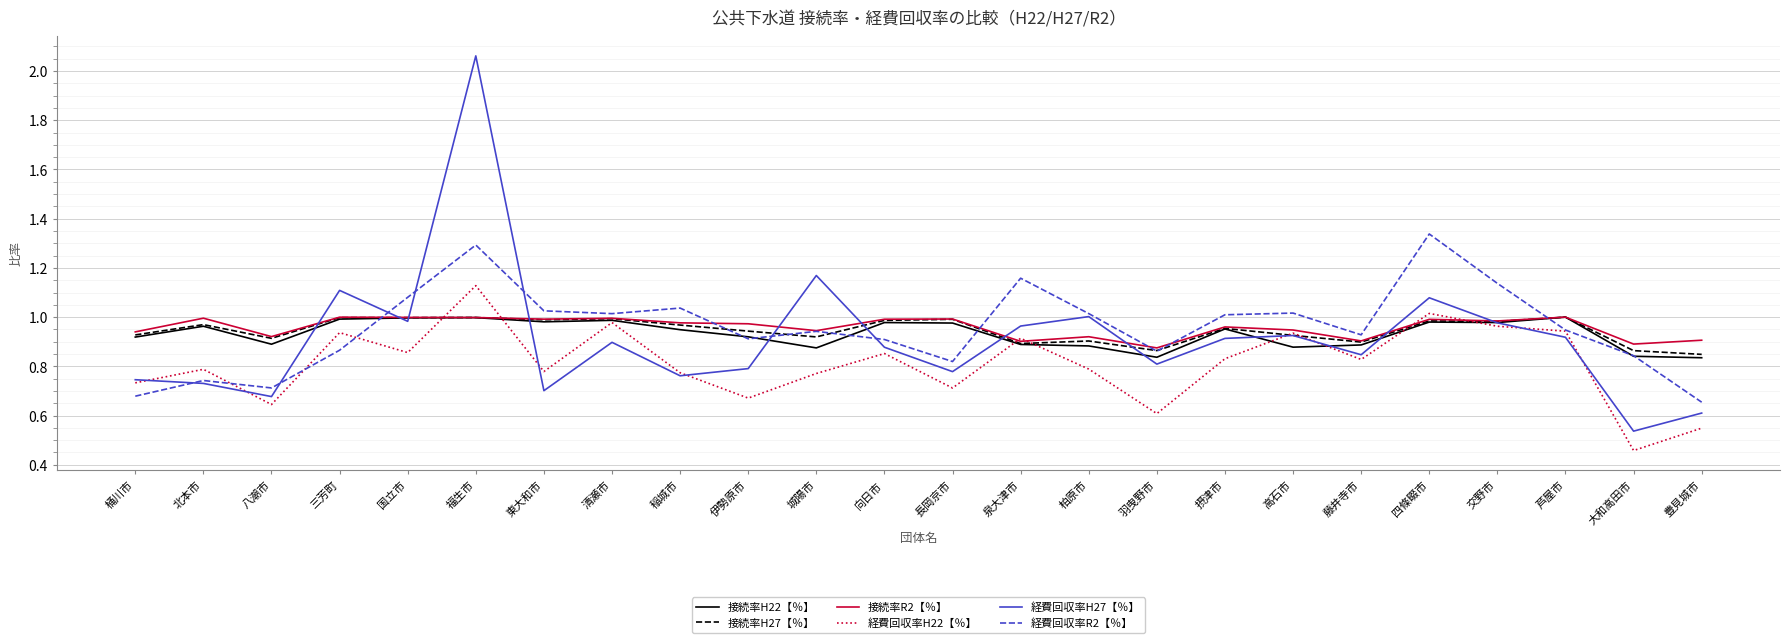

How many lines are shown in the chart?

6